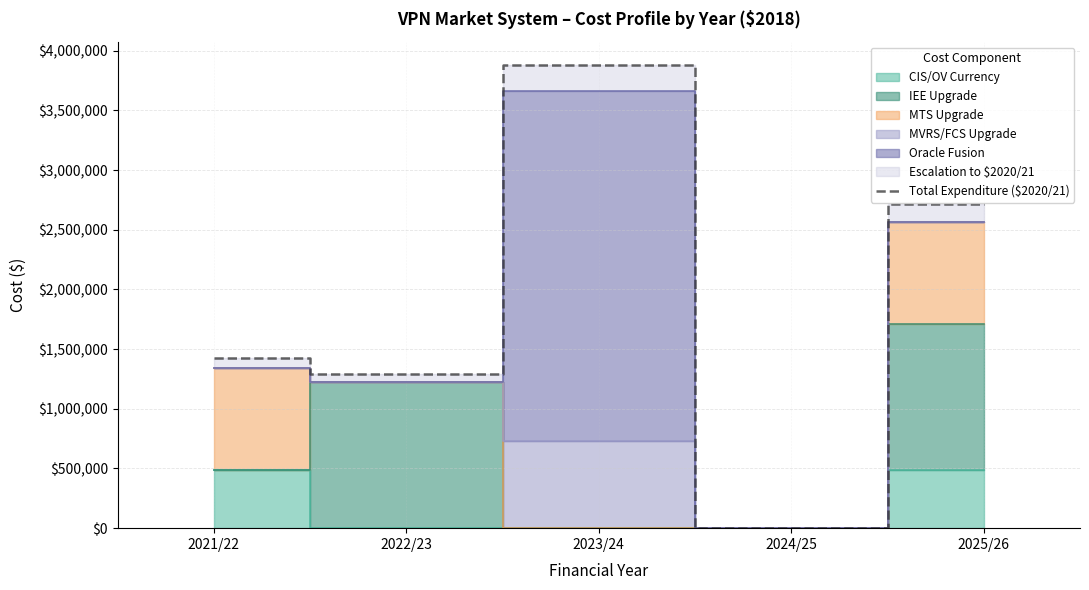

Does the chart have visible grid lines?

Yes